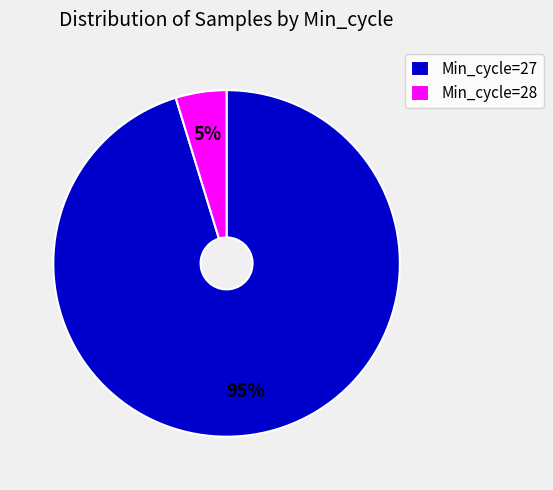

Is there any slice that represents more than half of the pie?

Yes